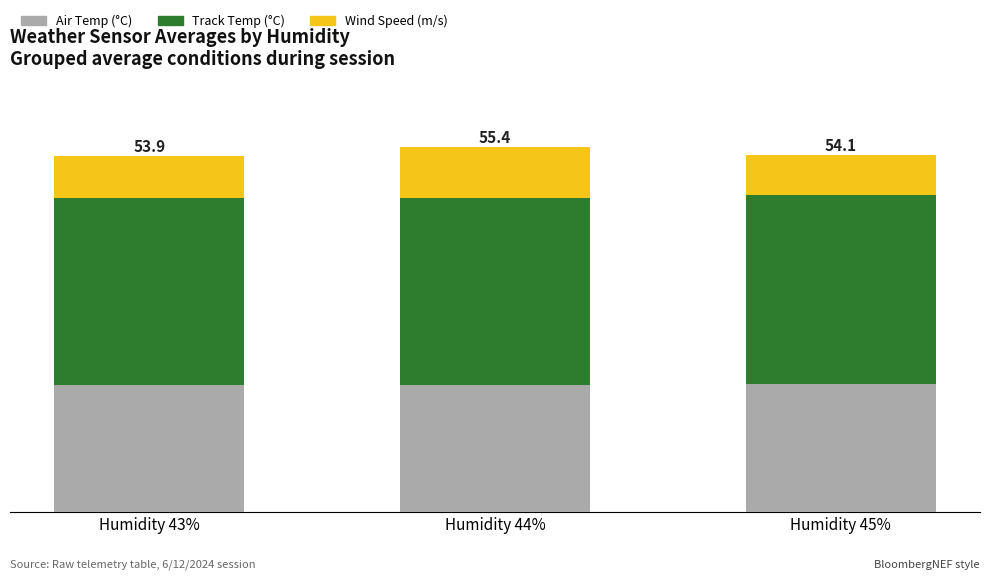

Is it true that Track Temp (°C) equals 12.6 at Humidity 45%?

False